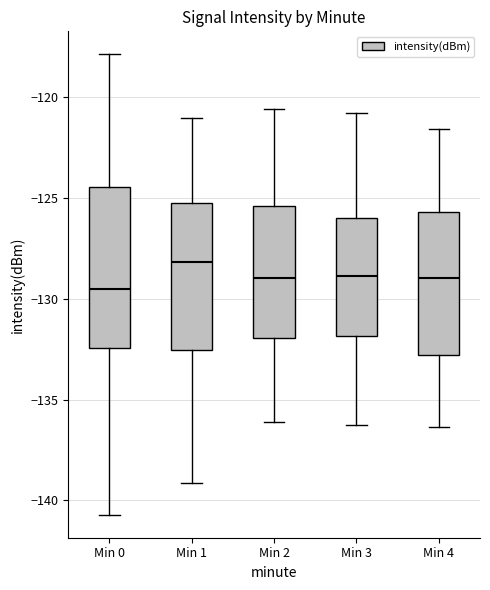

Reading left to right, transcribe this box plot: for each box, give where its median line is, the range the box spans, and where its two whiskers end, as read against the y-axis. The values are not printed on the chart, so give them approximately, as read against the axis.

Min 0: median -129.5, box -132.5 to -124.5, whiskers -140.5 to -118.0
Min 1: median -128.0, box -132.5 to -125.5, whiskers -139.0 to -121.0
Min 2: median -129.0, box -132.0 to -125.5, whiskers -136.0 to -120.5
Min 3: median -129.0, box -132.0 to -126.0, whiskers -136.0 to -121.0
Min 4: median -129.0, box -133.0 to -125.5, whiskers -136.5 to -121.5